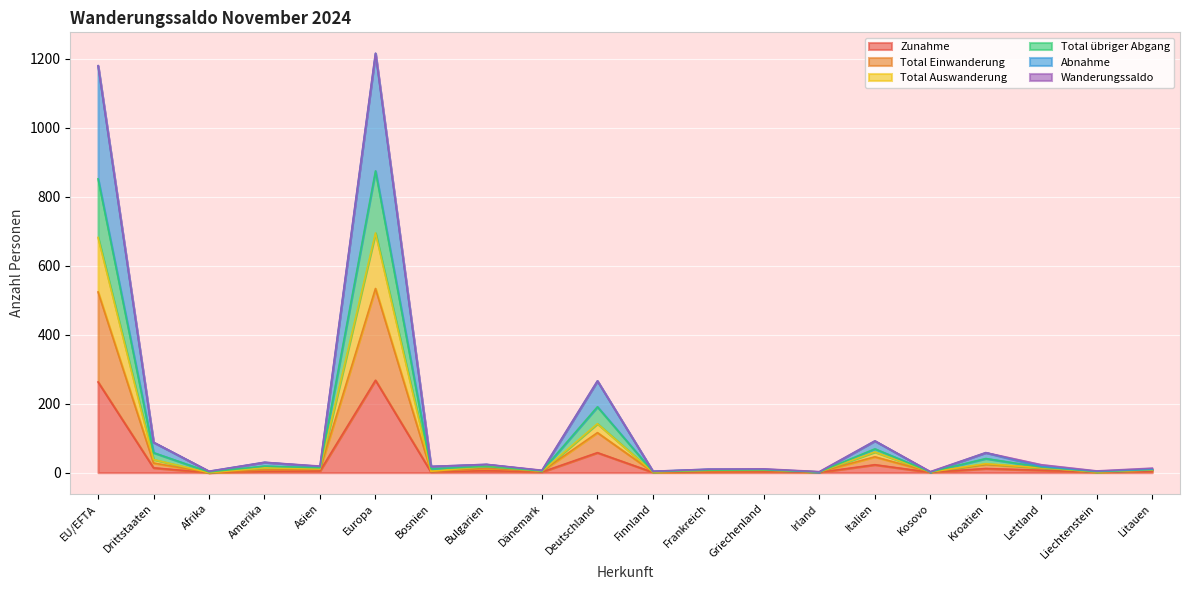

How many lines are shown in the chart?

6